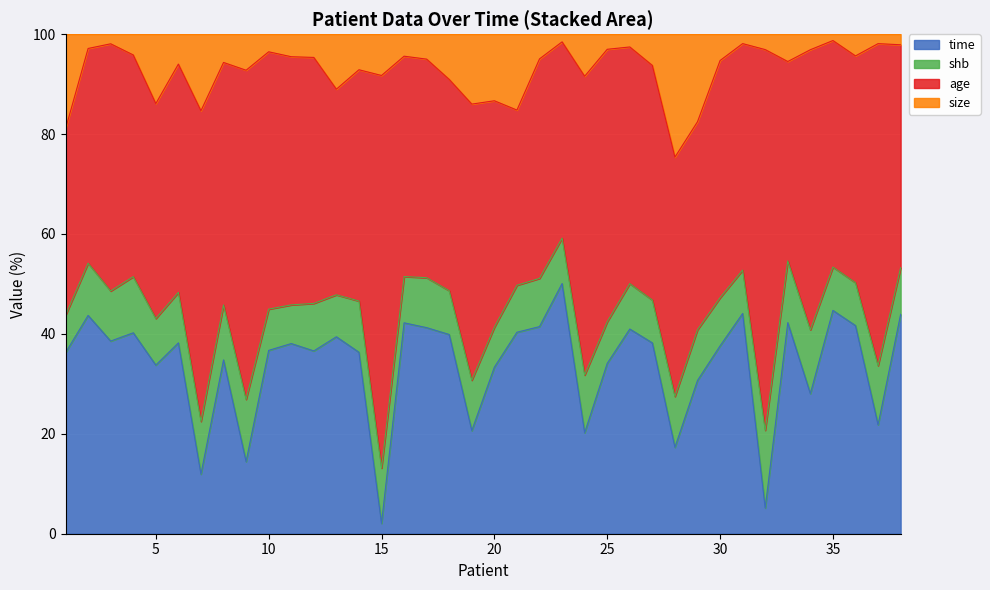

The value of time at 5 is 46.1. True or false?

False